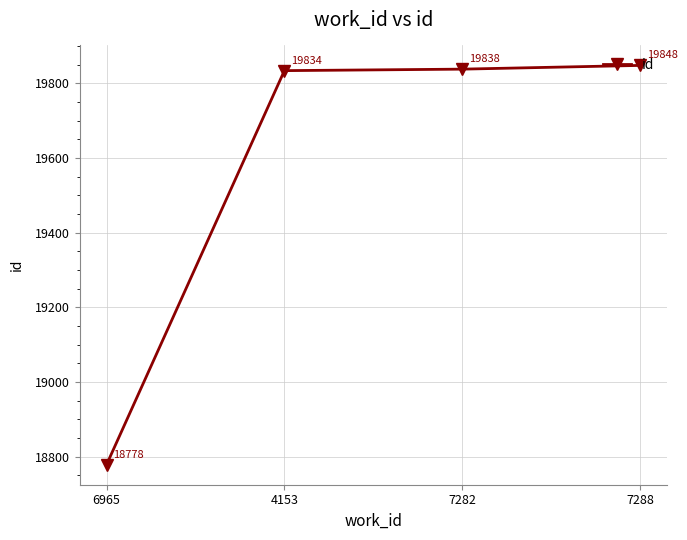

Where is the data nearest to the value 19313?

4153